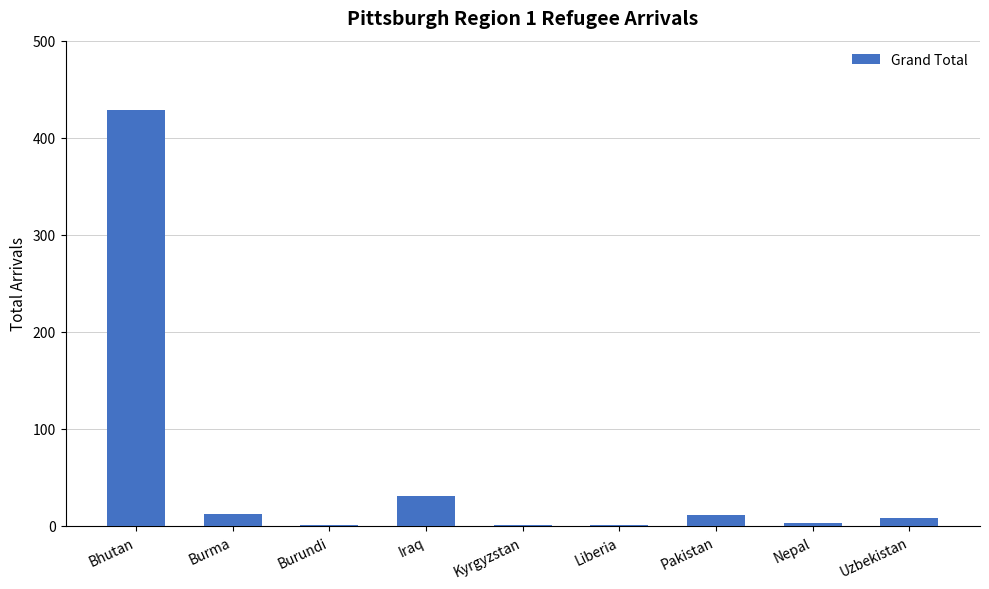

Are the bars grouped side by side (vs. stacked)?

No